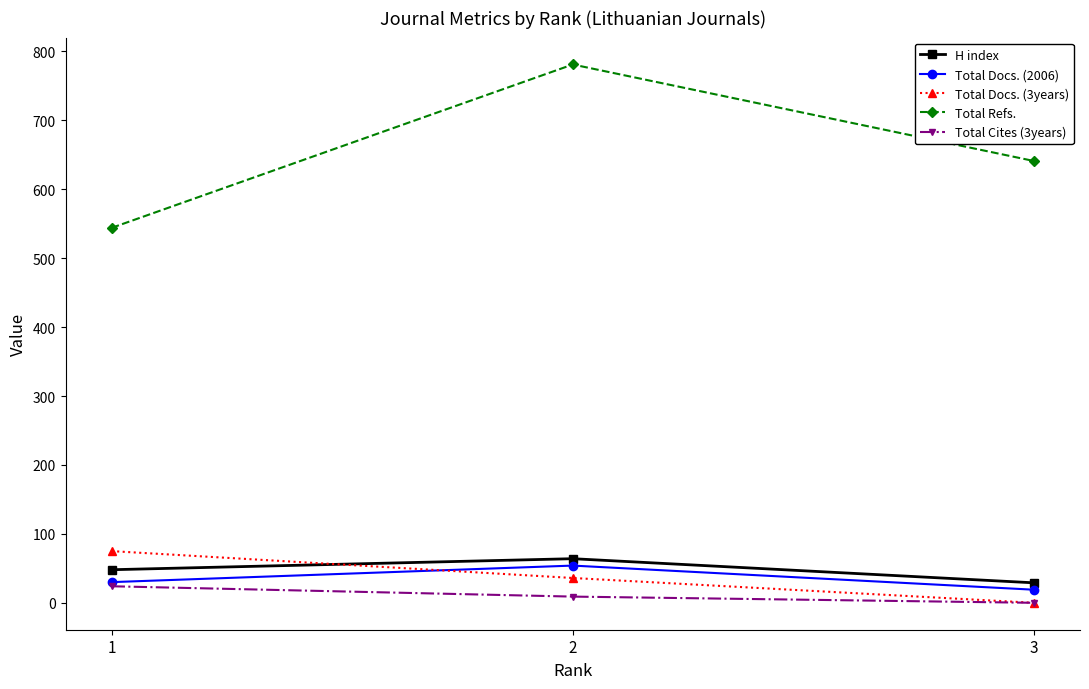

How many values in the Total Docs. (3years) series are below 36?

1